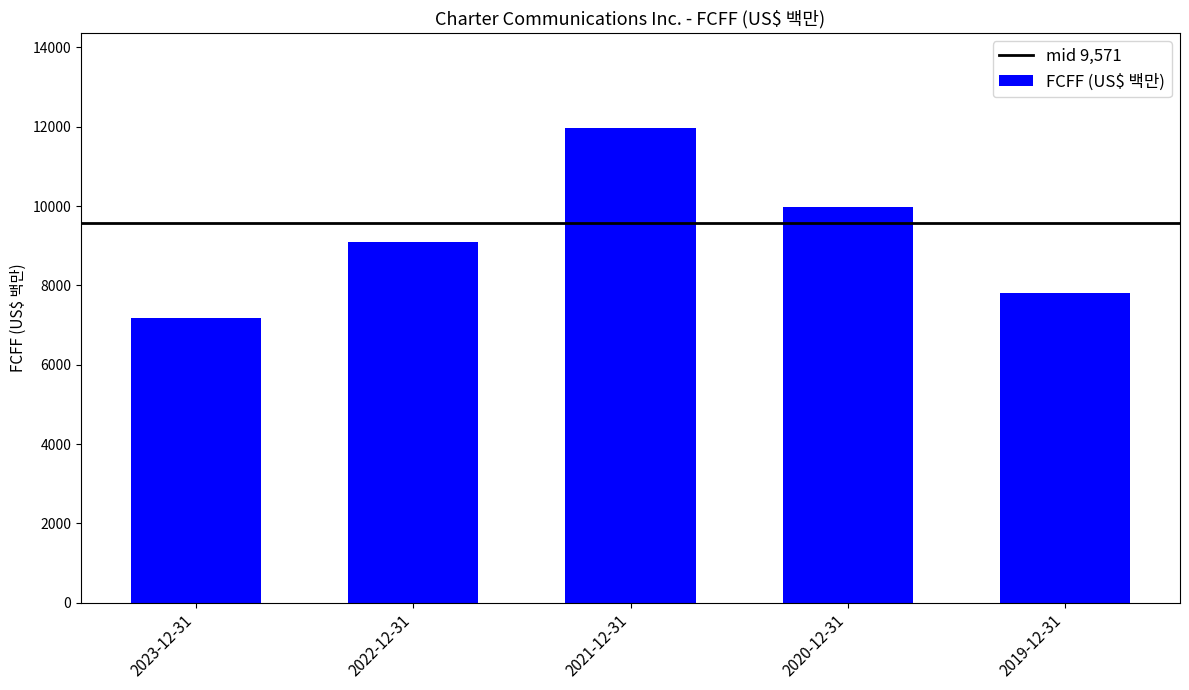

What is the value of the 4th bar from the left?

9986